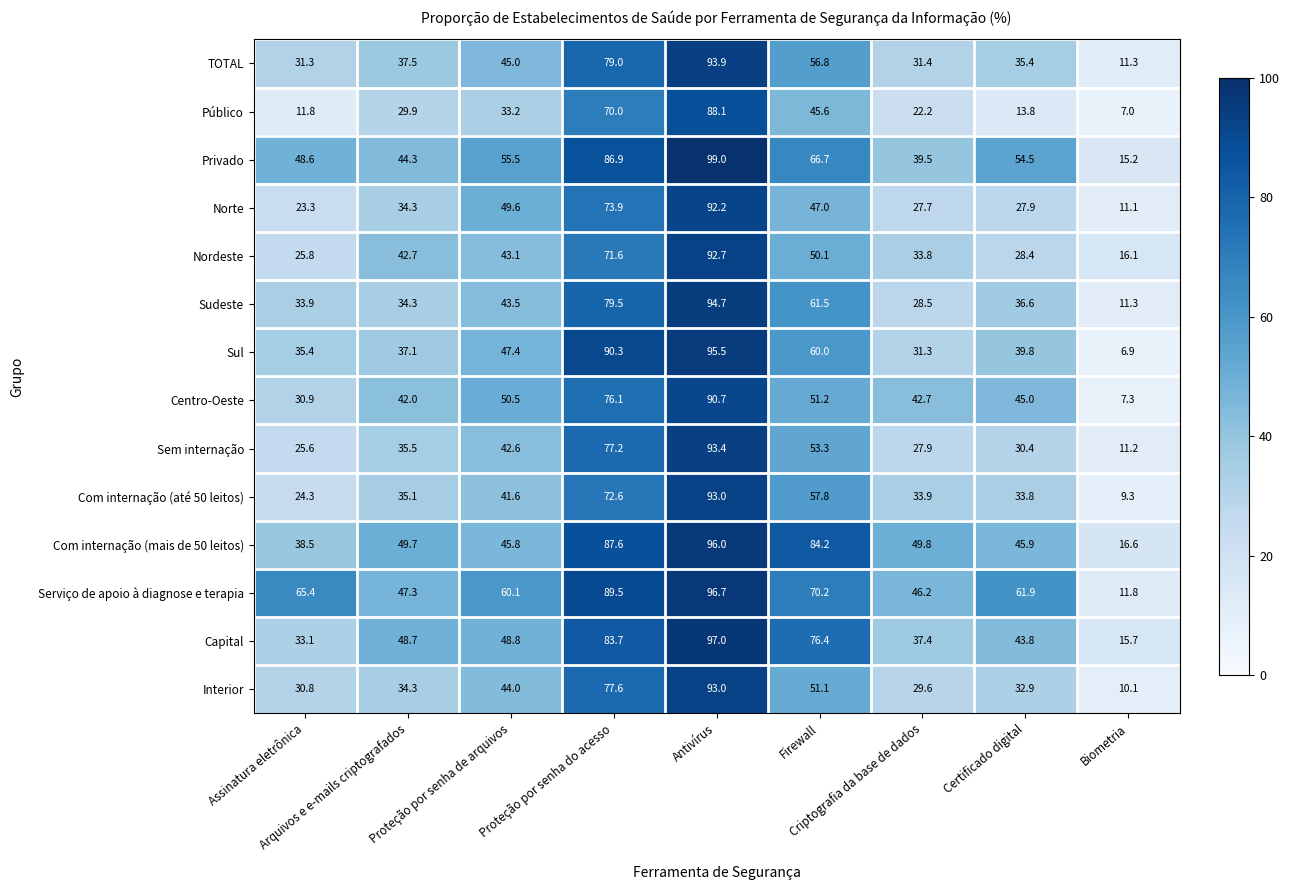

What is the minimum value for Com internação (mais de 50 leitos)?

16.6